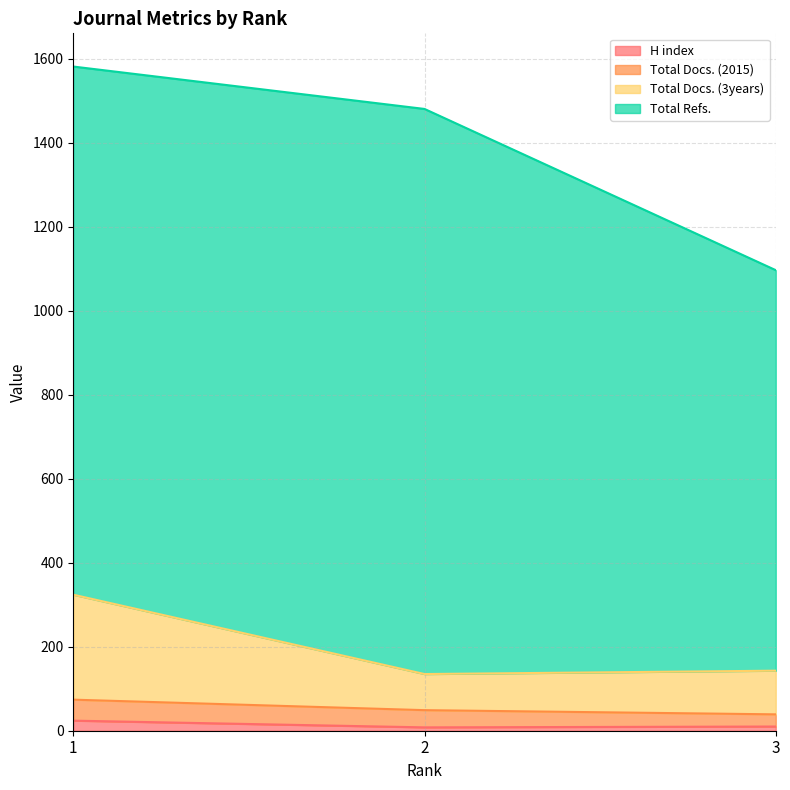

Does the chart display data point markers on the line(s)?

No